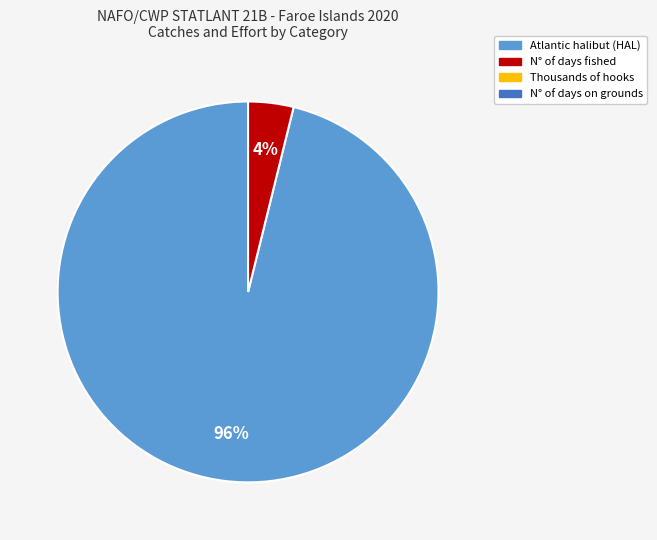

To the nearest percent, what is the average slice percentage?

50%